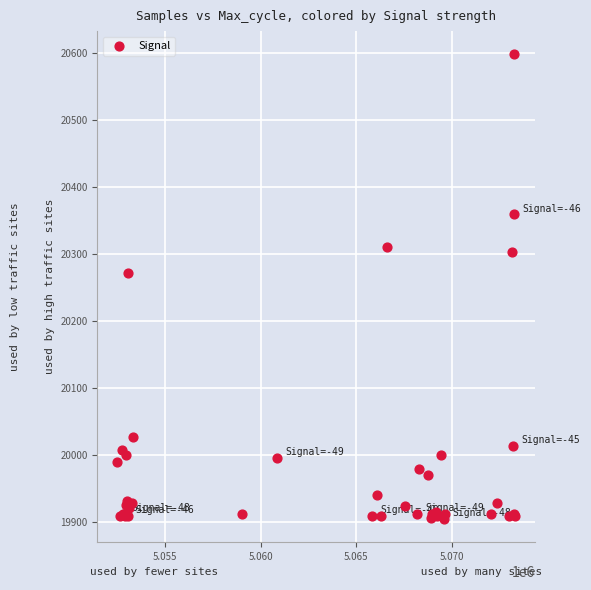

What Y value in the scatter plot is closest to 20251?

20272